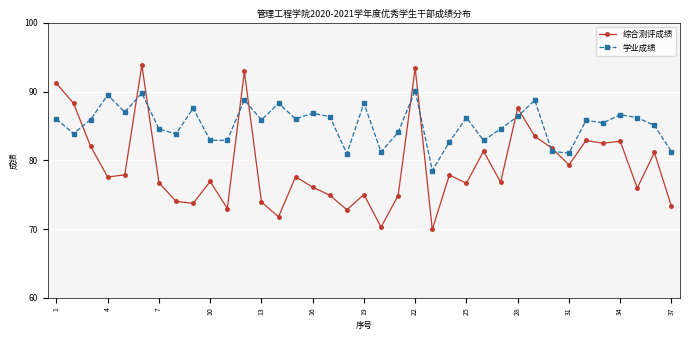

True or false: 学业成绩 has more than 0 points higher than both neighbors.

True